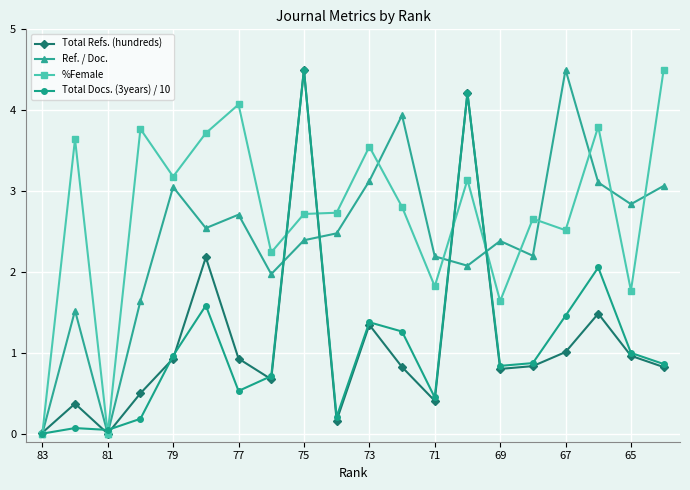

Which series has the largest total across all categories?

%Female